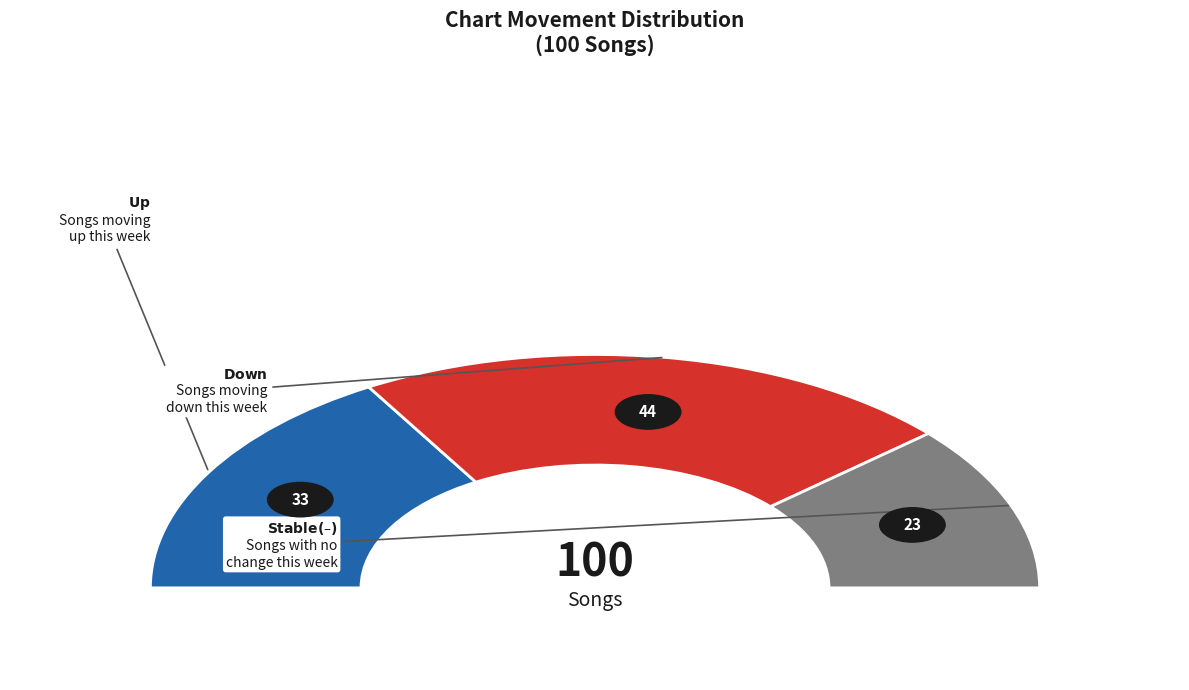

What is the change in value from up to -?

-10